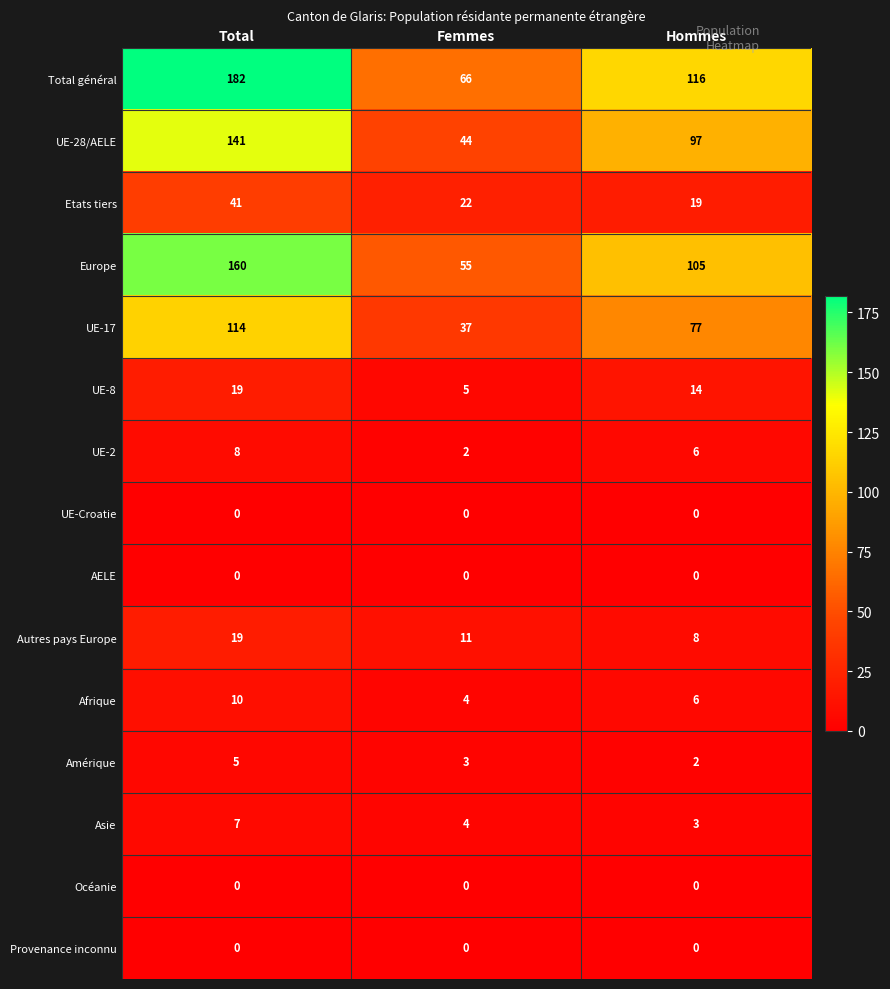

At which label does UE-8 first exceed 14?

Total